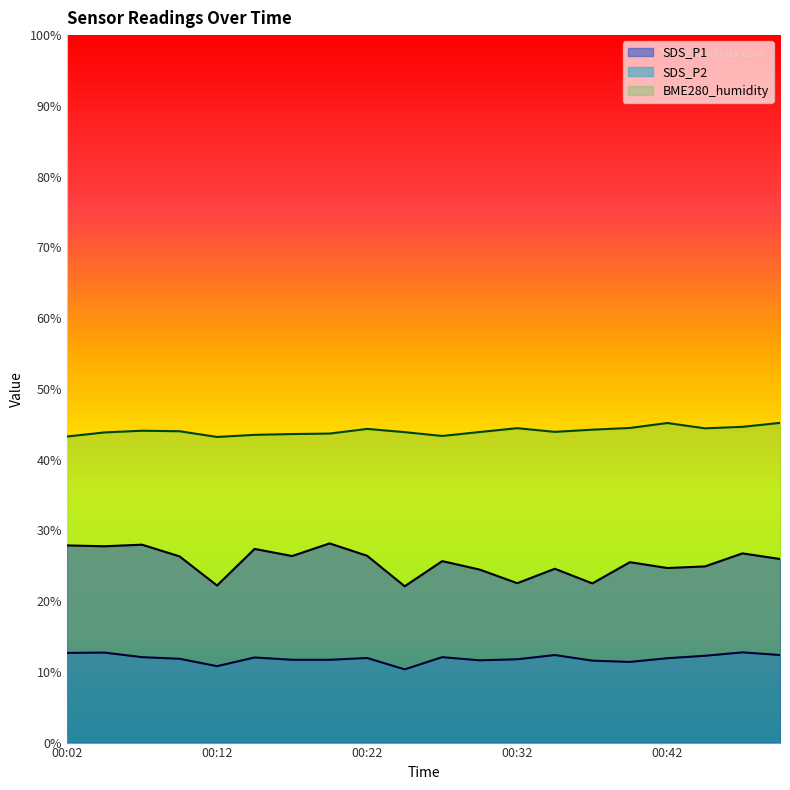

How many interior local peaks does the SDS_P2 series have?

6